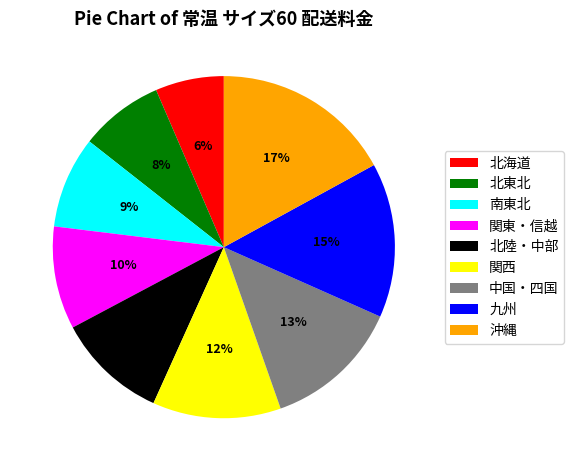

Does 九州 account for over 50% of the chart?

No